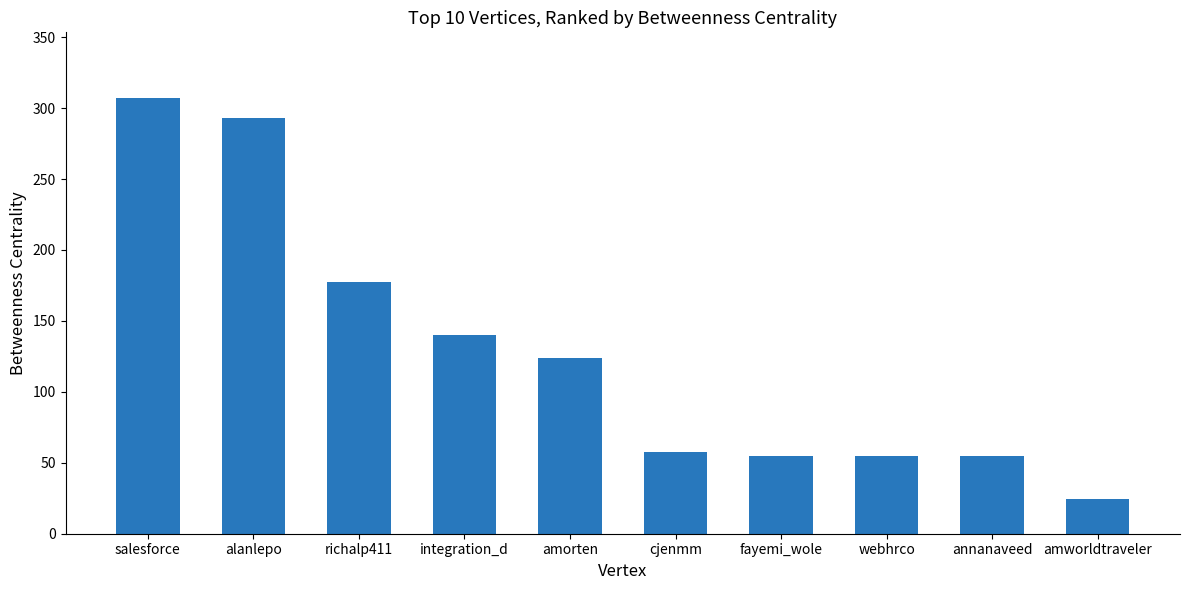

What is the sum of the values at richalp411 and integration_d?

317.3